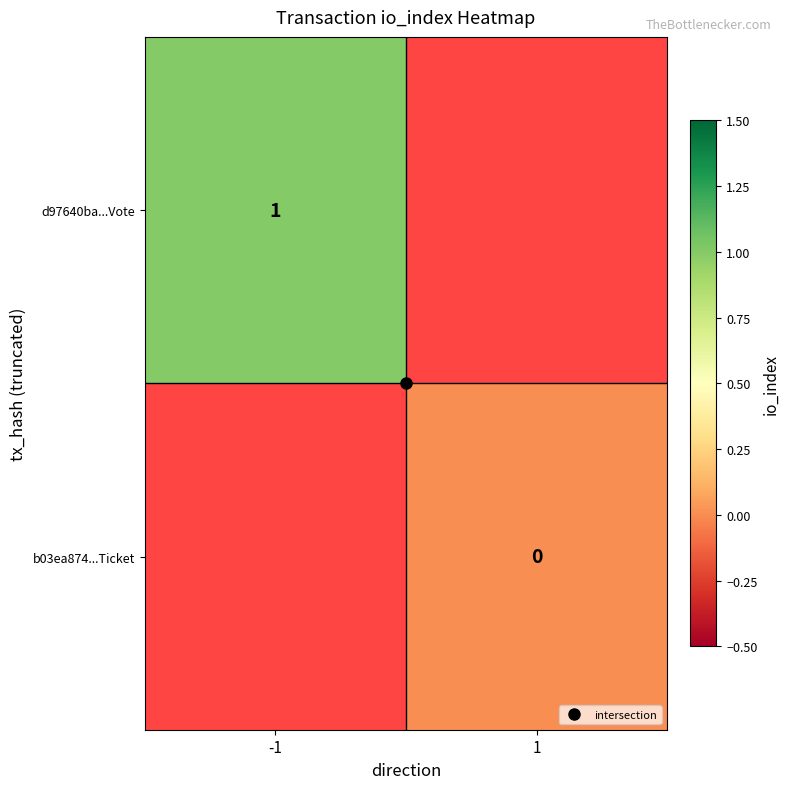

Which category has the highest value across all series?

-1